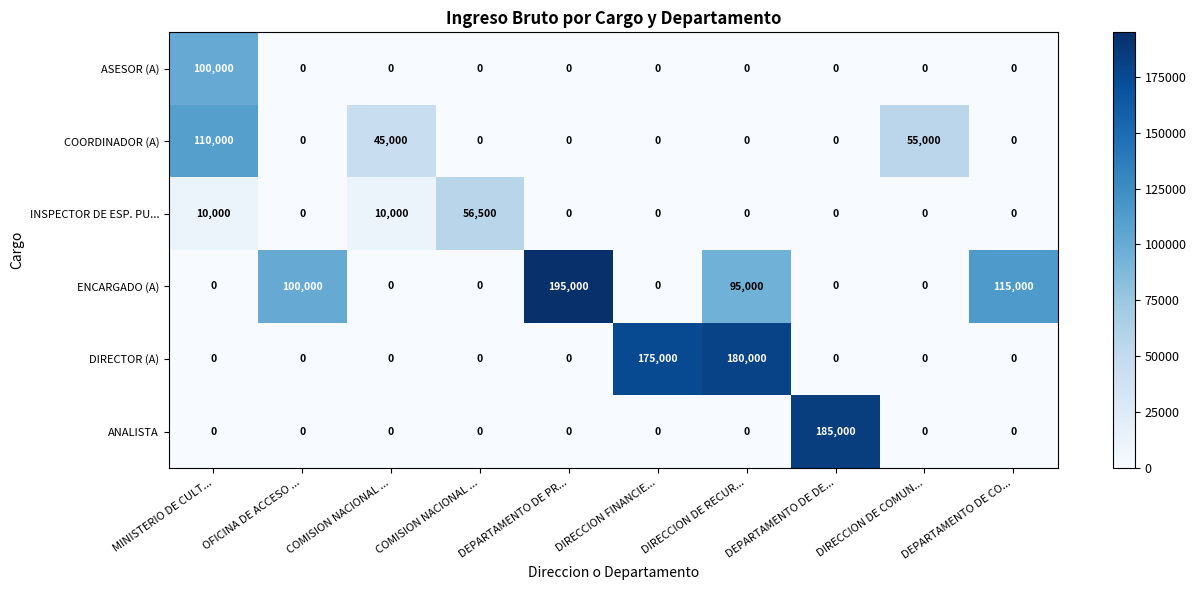

Rank the series at DEPARTAMENTO DE DE... from highest to lowest value.

ANALISTA, ASESOR (A), COORDINADOR (A), INSPECTOR DE ESP. PU..., ENCARGADO (A), DIRECTOR (A)